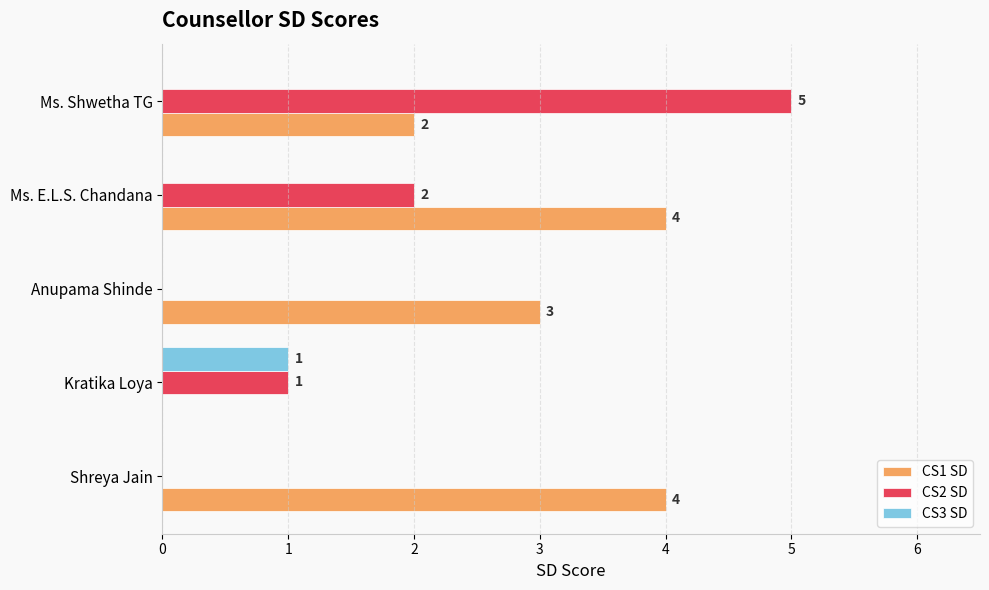

At which category is the sum across all series the highest?

Ms. Shwetha TG